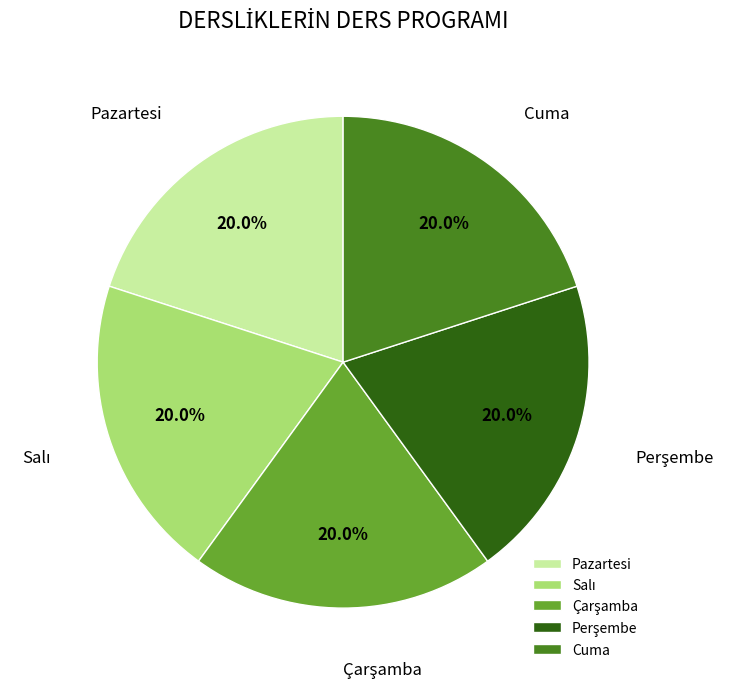

Is there a majority slice in this chart?

No